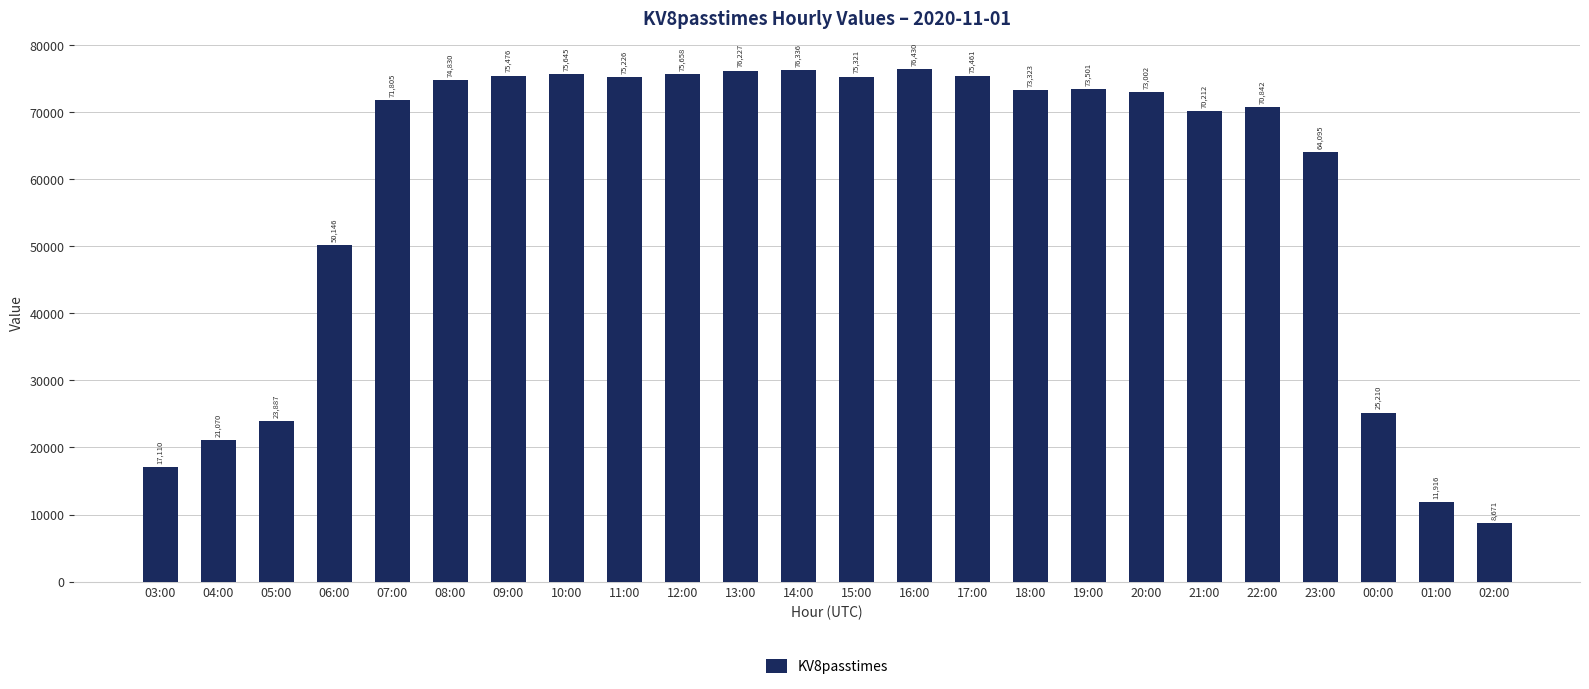

Does the chart contain stacked bars?

No